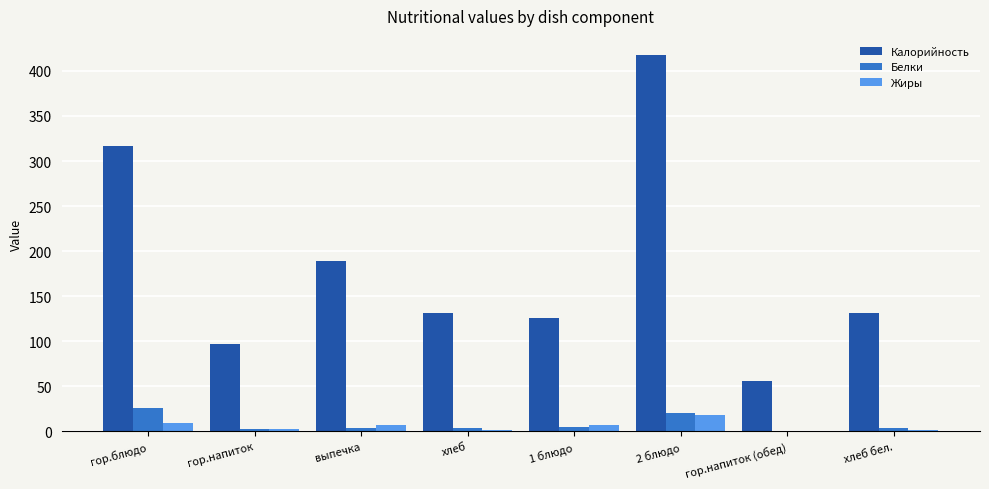

The value of Калорийность at хлеб is 131.0. True or false?

True